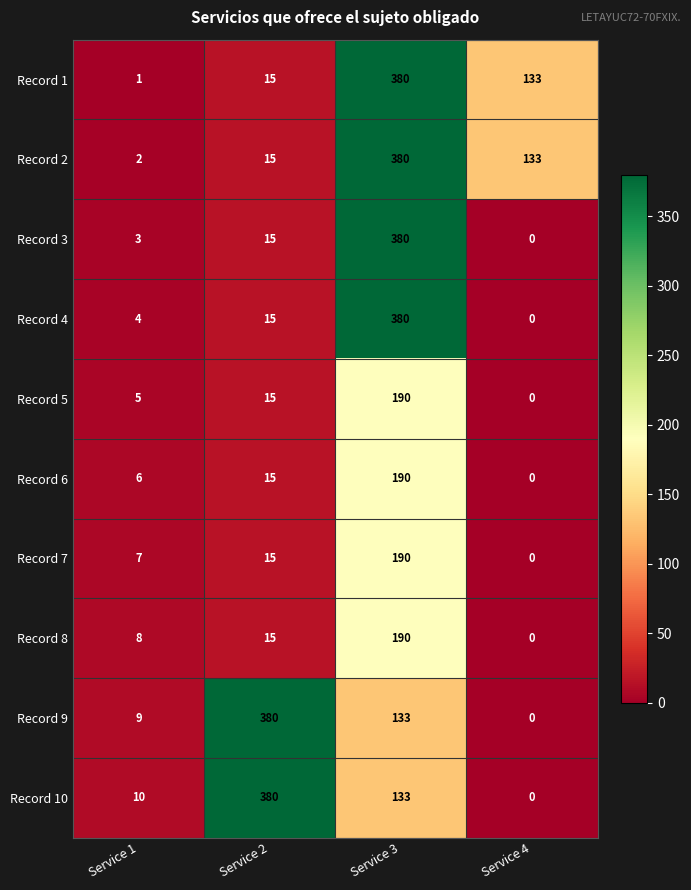

What is the greatest value displayed?

380